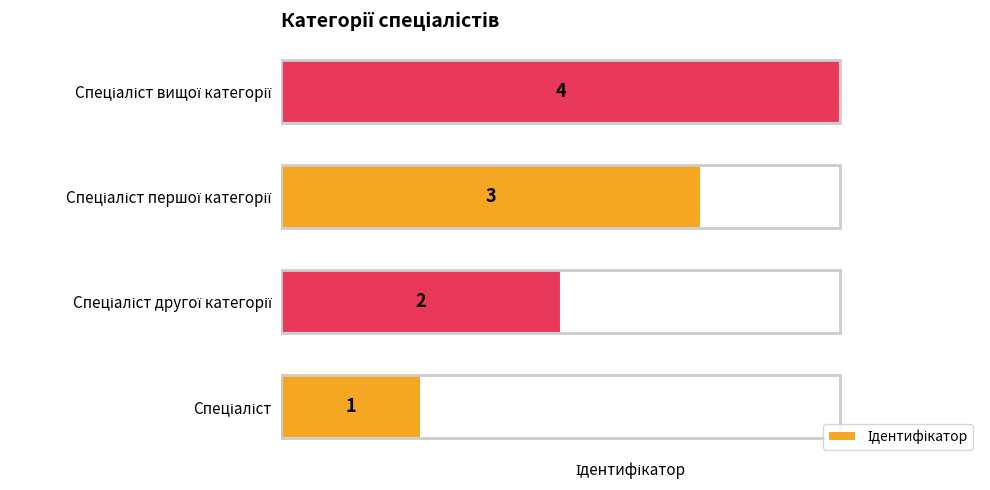

What is the maximum value shown in the chart?

4